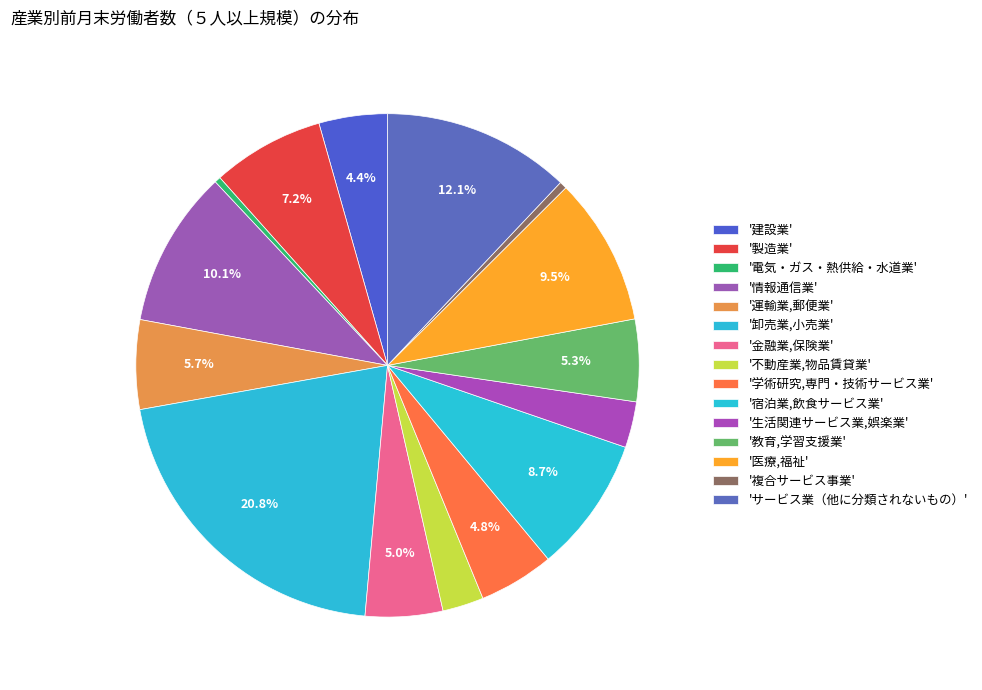

Does any single category account for the majority?

No